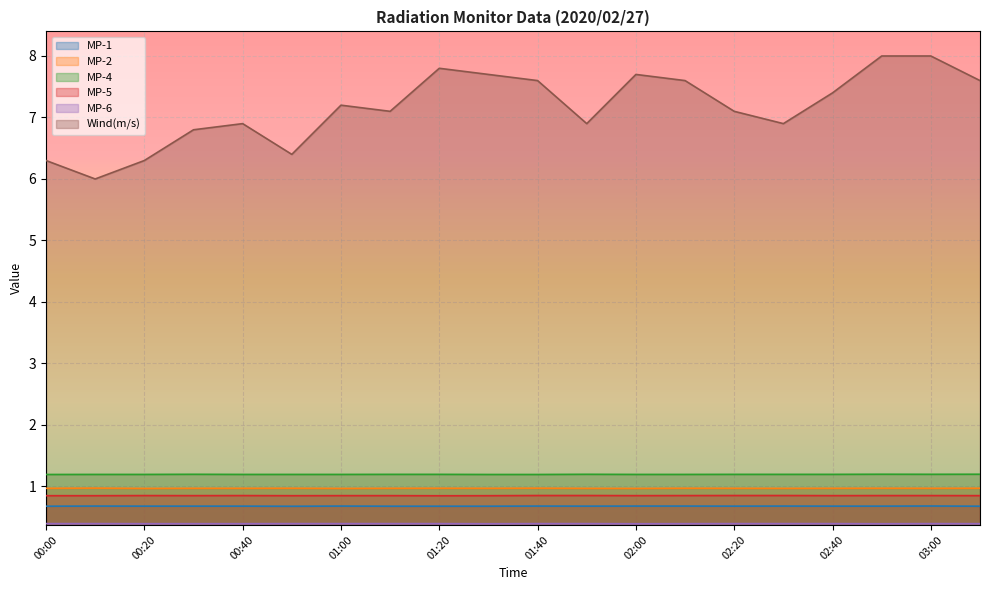

Rank the series by their maximum value, from lowest to highest.

MP-6, MP-1, MP-5, MP-2, MP-4, Wind(m/s)